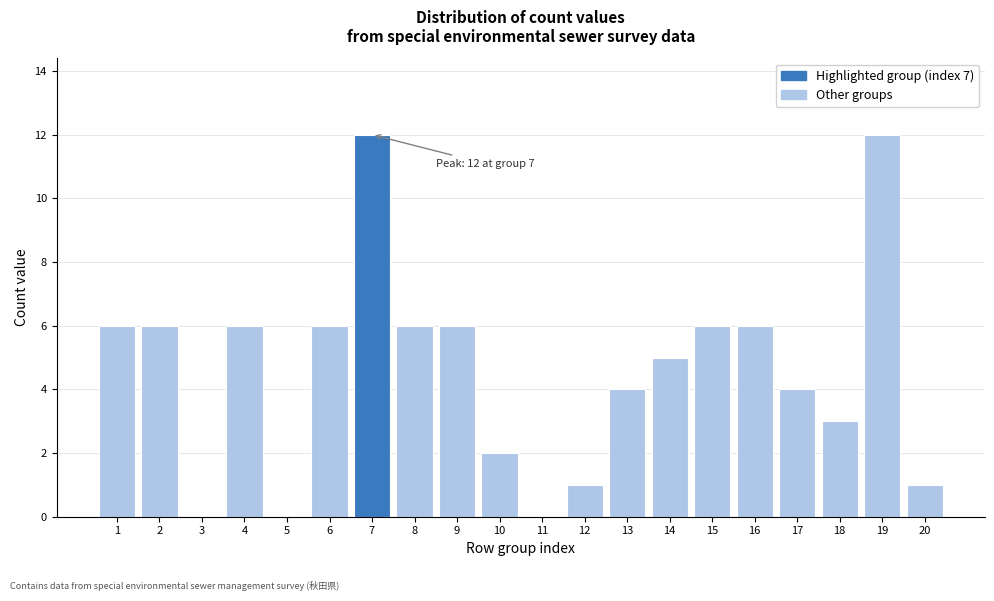

Reading left to right, what are all the values shown in this chart?

1=6	2=6	3=0	4=6	5=0	6=6	7=12	8=6	9=6	10=2	11=0	12=1	13=4	14=5	15=6	16=6	17=4	18=3	19=12	20=1